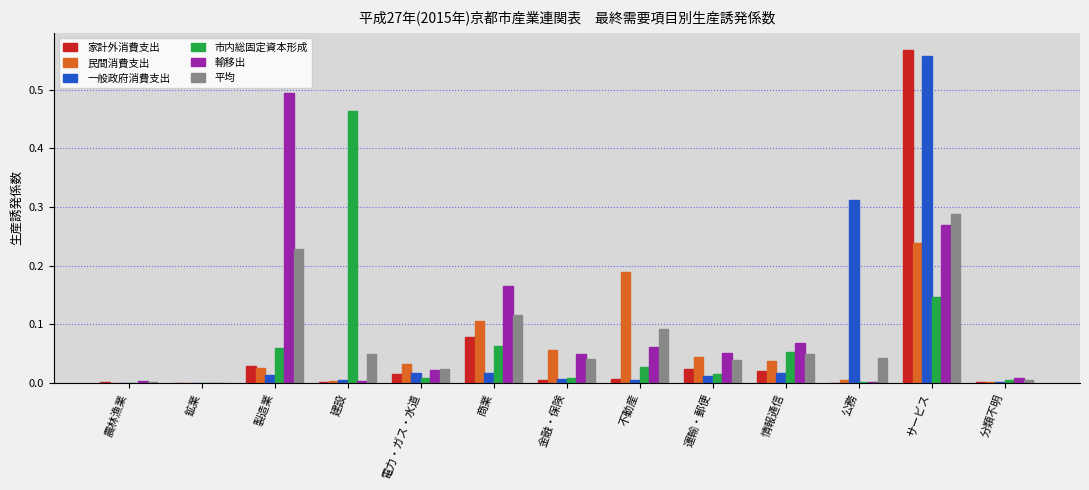

At which category does the chart reach its peak across all series?

サービス